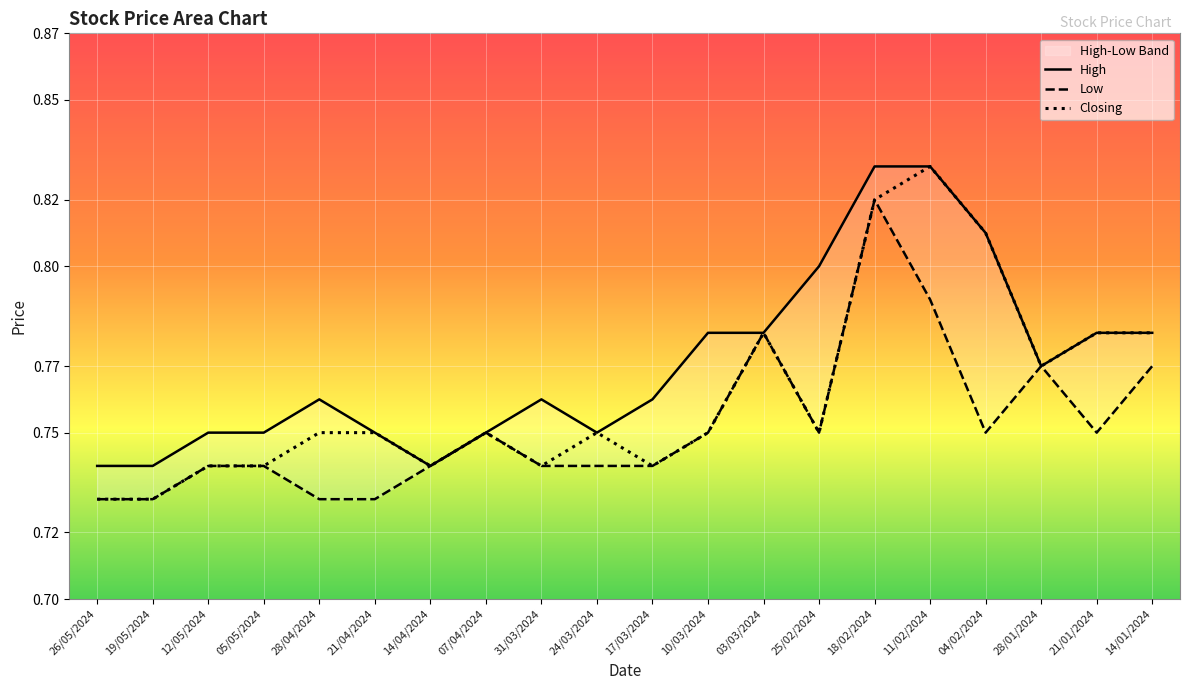

What position from the left is 04/02/2024?

17